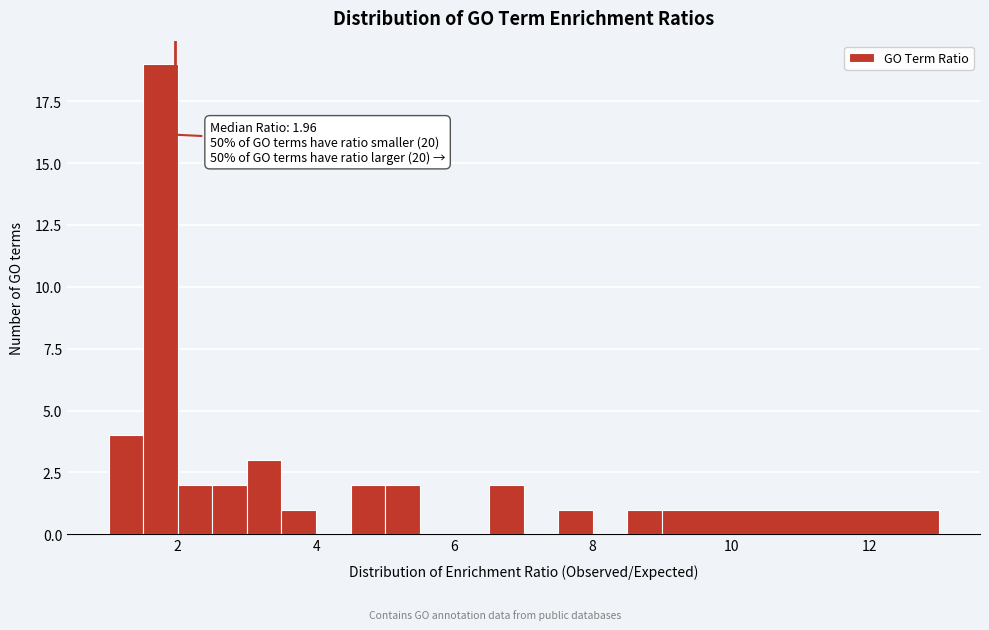

Around what value on the x-axis is the tallest bar? Give the approximate position of its centre, as read against the axis.

1.8